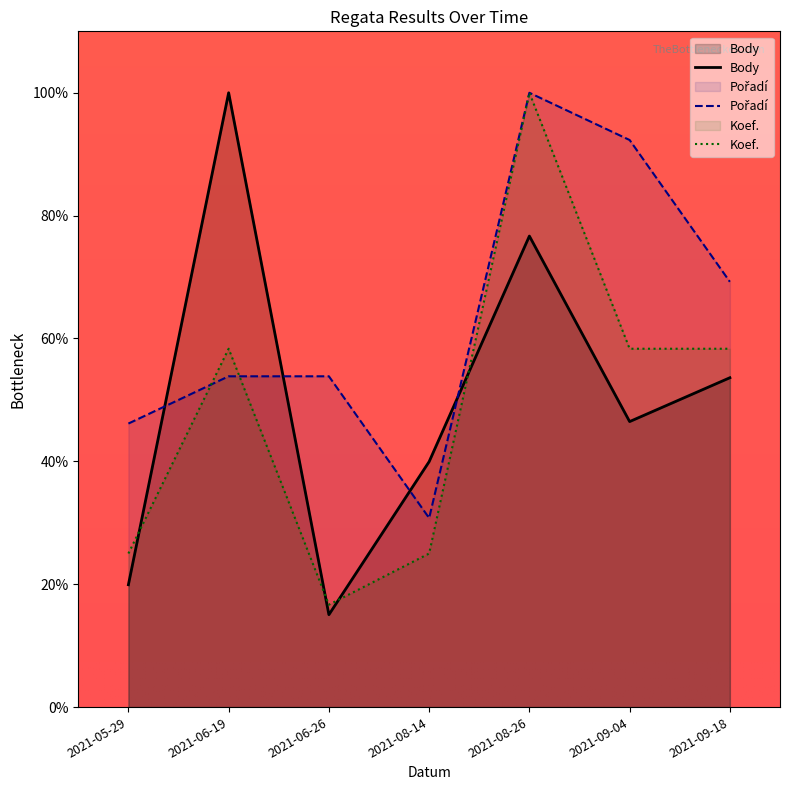

What are all the series names shown in the legend?

Body, Pořadí, Koef.